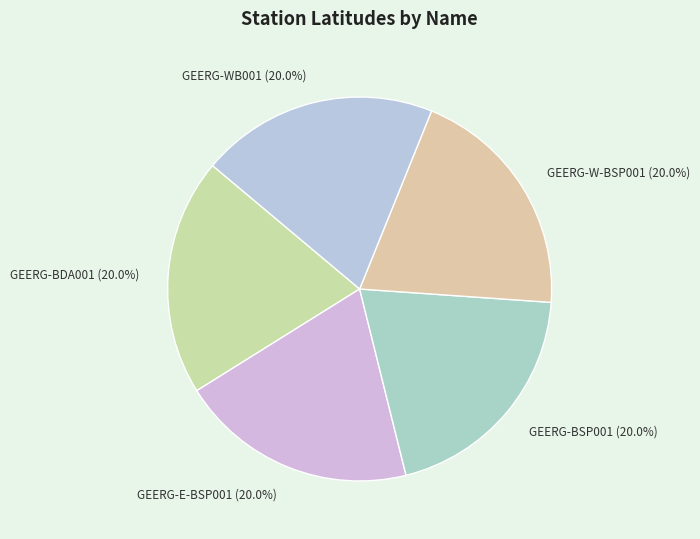

What portion of the pie excludes GEERG-W-BSP001 (20.0%)?

80.0%